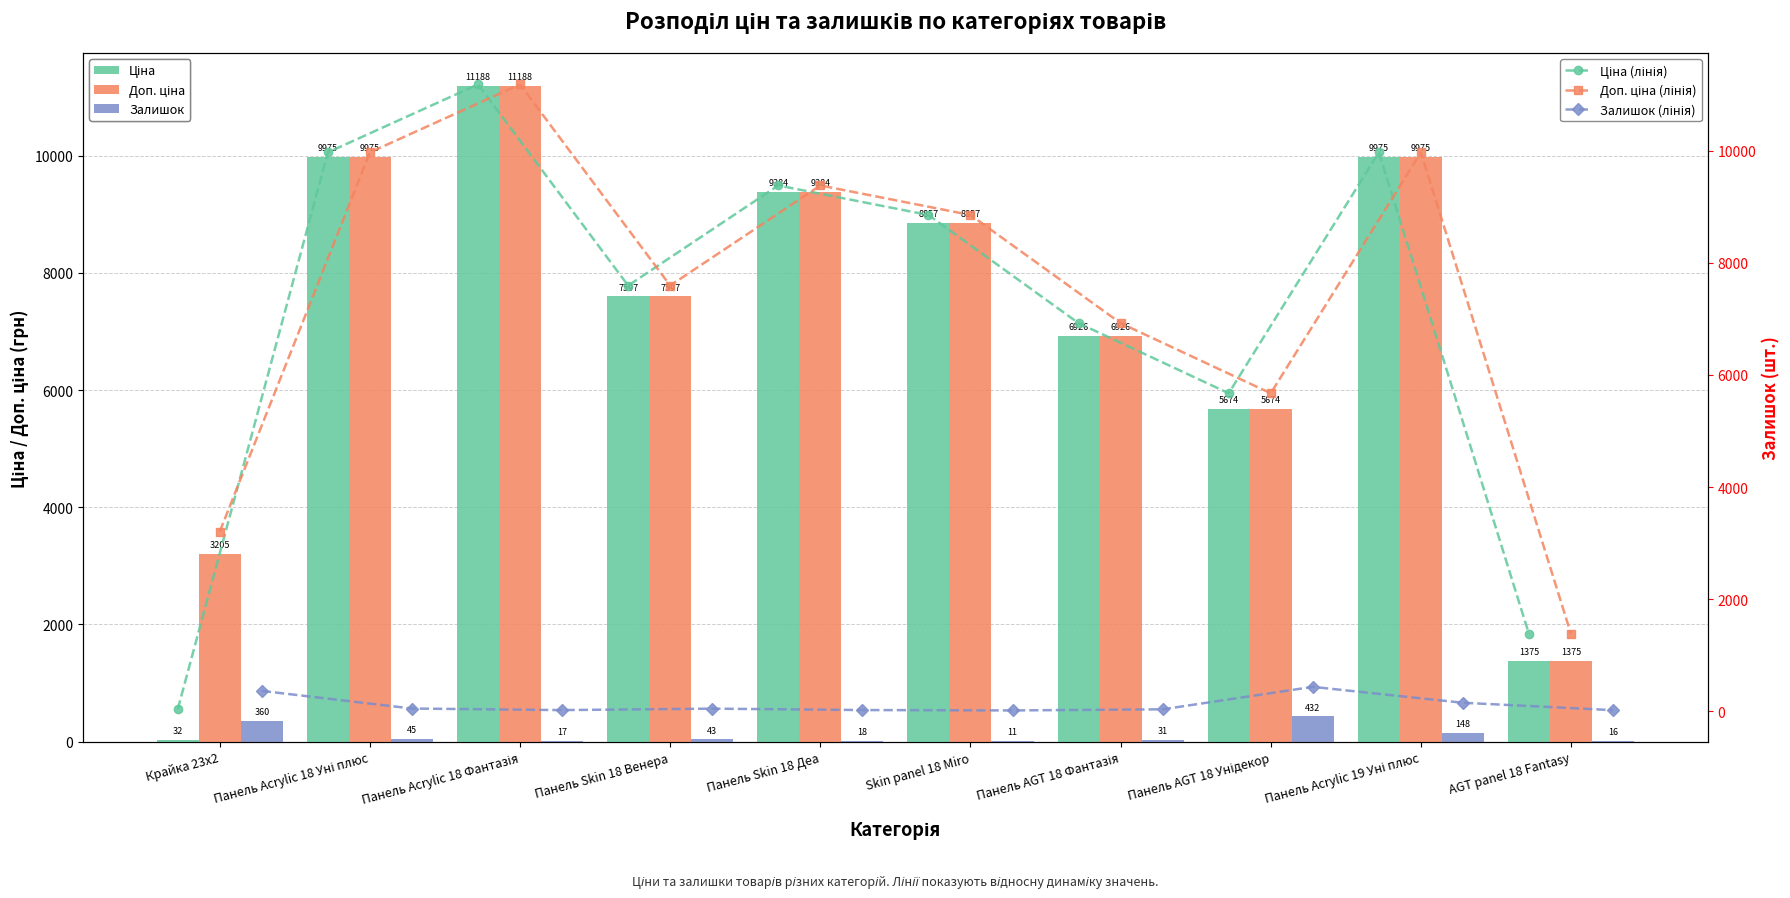

What is the difference between the Ціна (лінія) values at Панель Acrylic 18 Фантазія and AGT panel 18 Fantasy?

9812.7